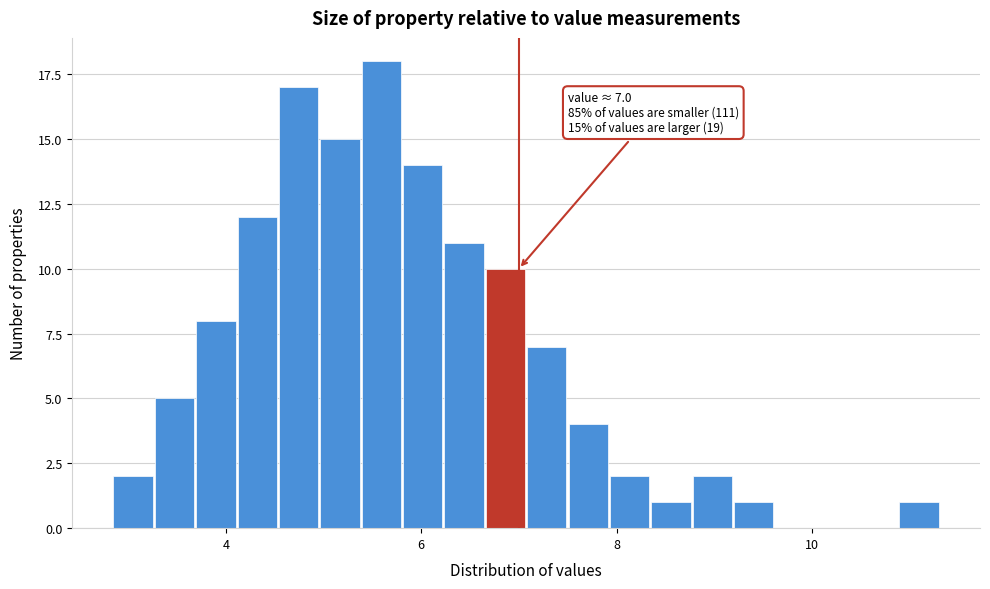

Read against the x-axis, roughly where is the centre of the tallest bar?

5.6